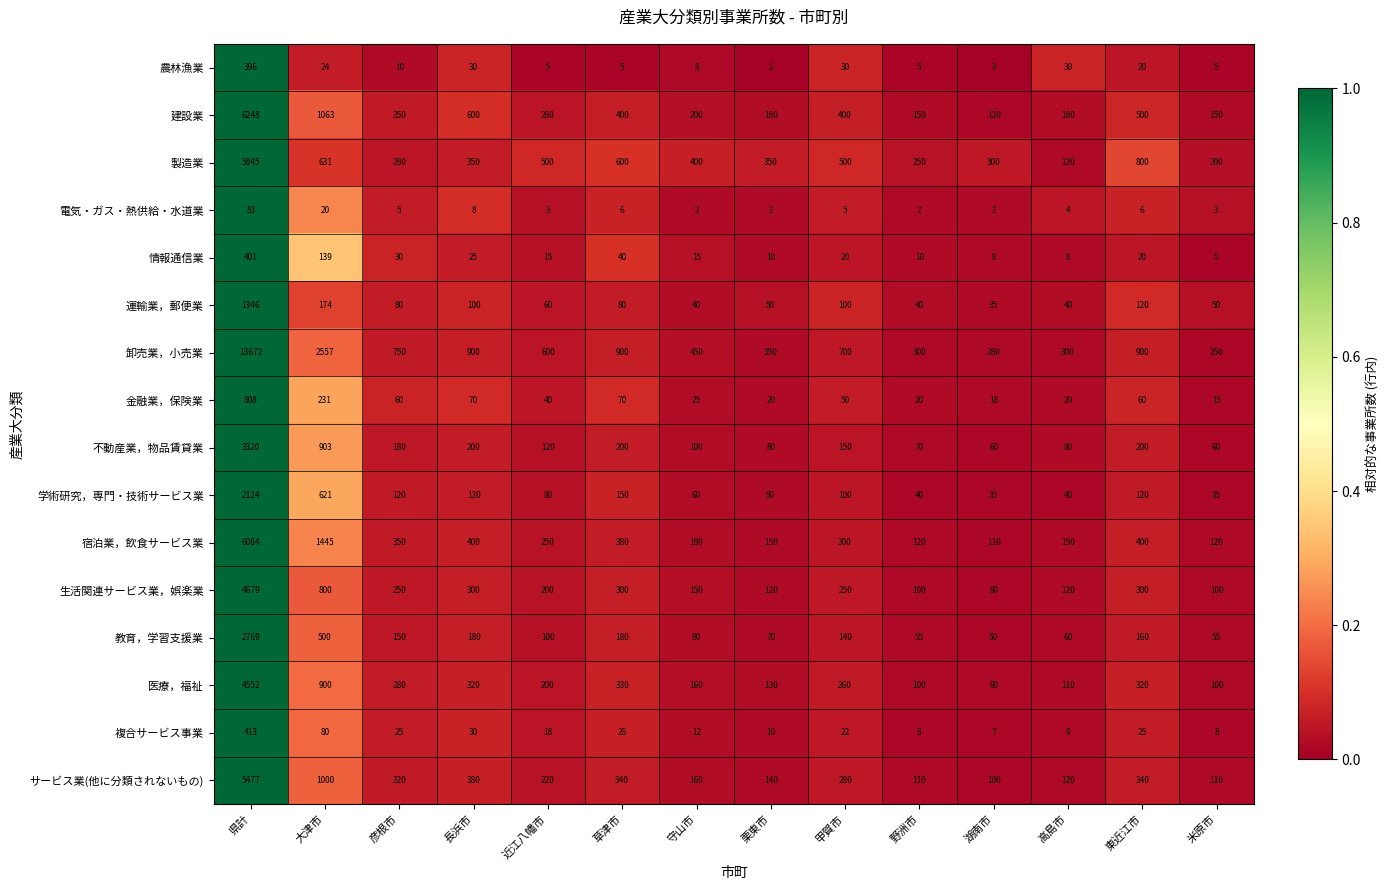

Which series has the largest total across all categories?

卸売業，小売業